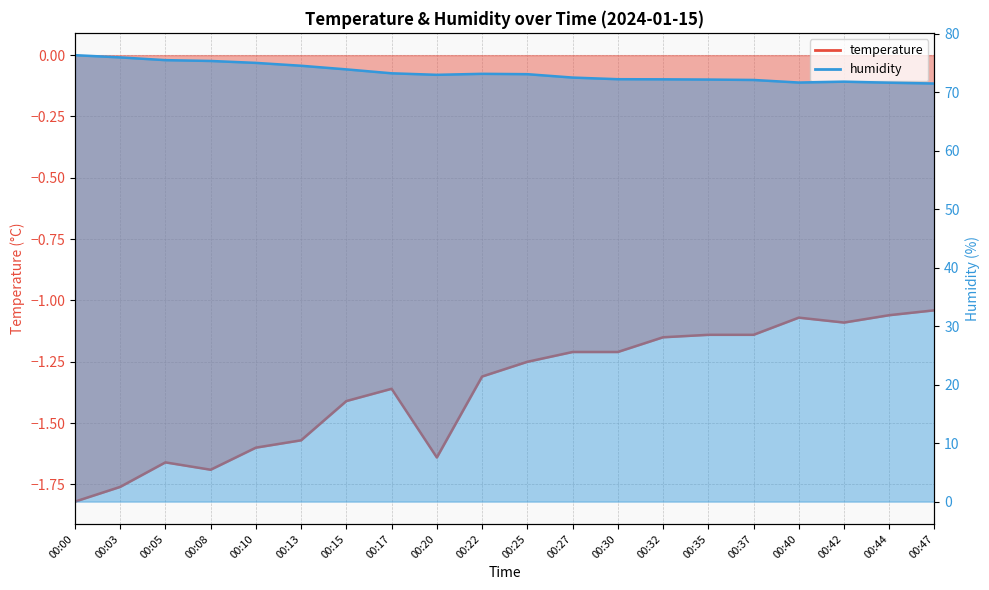

Reading right to left, extract all data points from this chart.

temperature: 00:47=-1.0	00:44=-1.1	00:42=-1.1	00:40=-1.1	00:37=-1.1	00:35=-1.1	00:32=-1.1	00:30=-1.2	00:27=-1.2	00:25=-1.2	00:22=-1.3	00:20=-1.6	00:17=-1.4	00:15=-1.4	00:13=-1.6	00:10=-1.6	00:08=-1.7	00:05=-1.7	00:03=-1.8	00:00=-1.8
humidity: 00:47=71.5	00:44=71.6	00:42=71.8	00:40=71.7	00:37=72.1	00:35=72.2	00:32=72.2	00:30=72.2	00:27=72.5	00:25=73.1	00:22=73.2	00:20=73.0	00:17=73.2	00:15=73.9	00:13=74.5	00:10=75.0	00:08=75.4	00:05=75.5	00:03=76.0	00:00=76.3